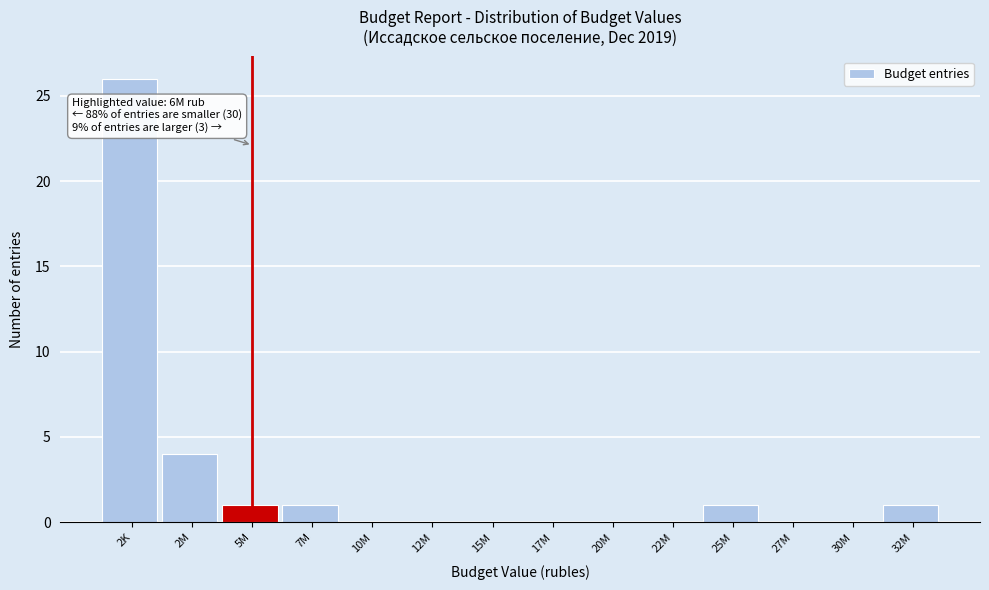

Reading right to left, what are all the values shown in this chart?

32M=1	30M=0	27M=0	25M=1	22M=0	20M=0	17M=0	15M=0	12M=0	10M=0	7M=1	5M=1	2M=4	2K=26